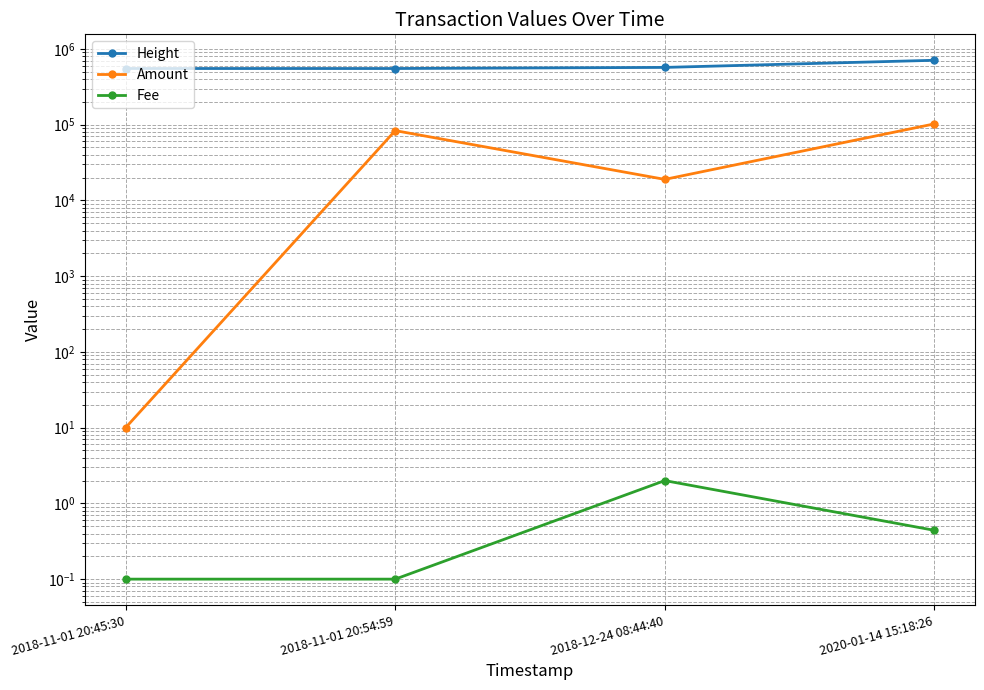

At 2020-01-14 15:18:26, list the series in order from smallest to largest.

Fee, Amount, Height